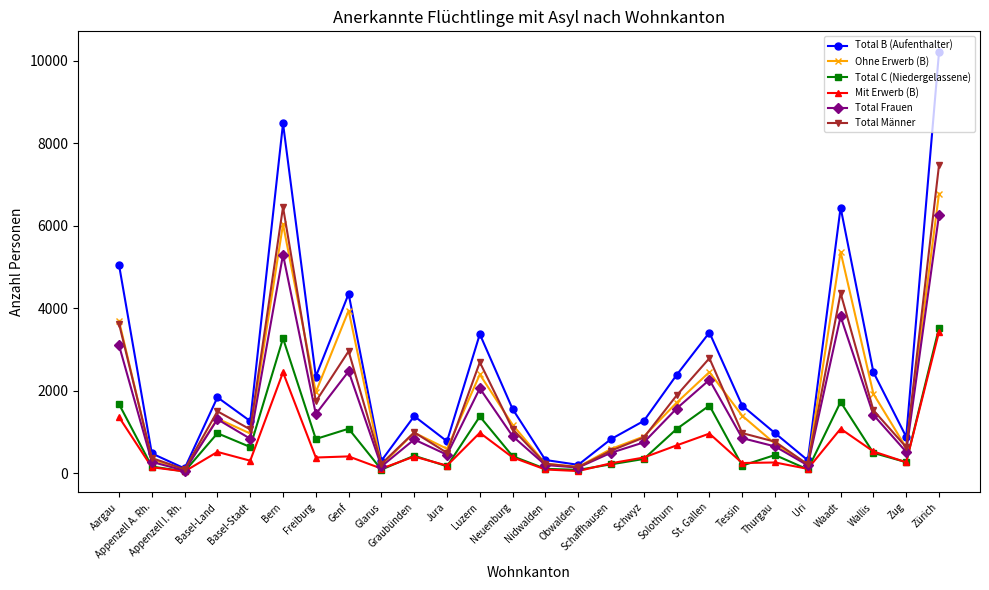

True or false: Total Frauen has more than 2 points higher than both neighbors.

True